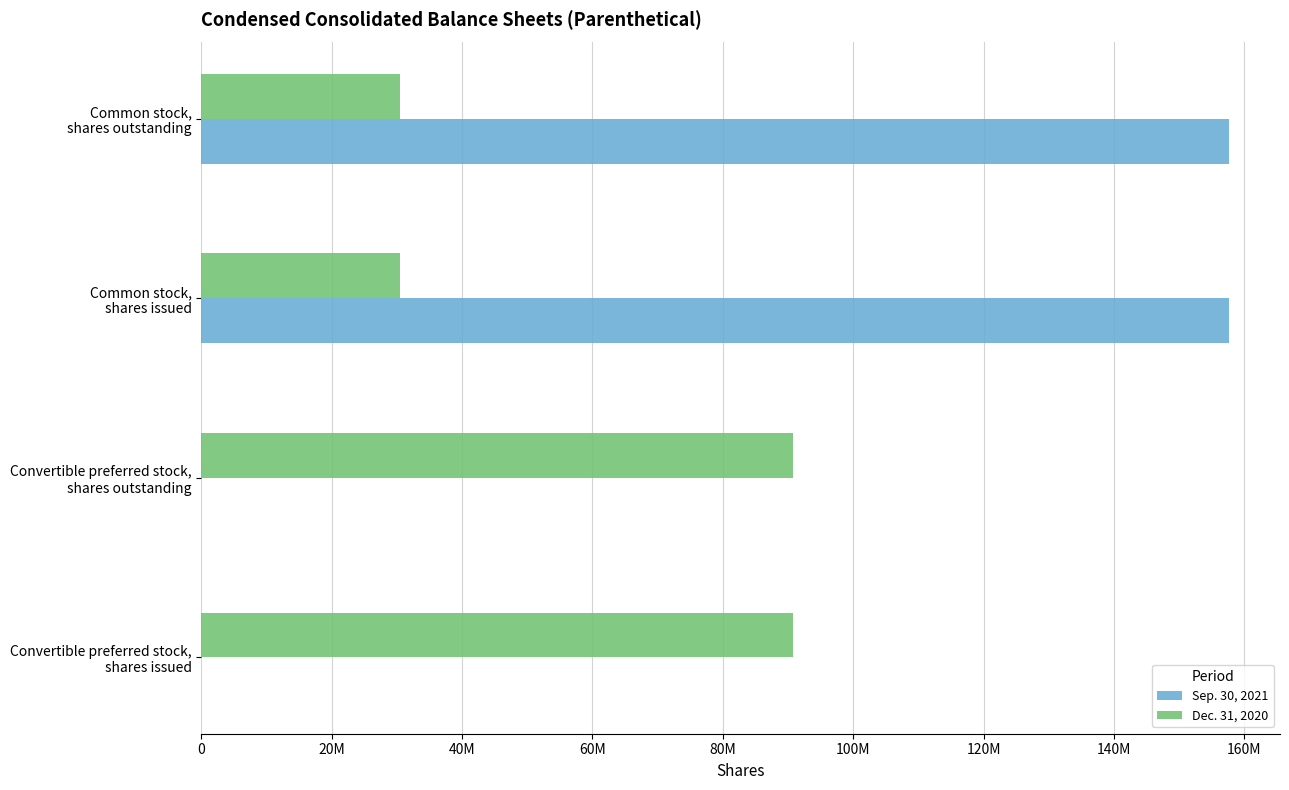

What are all the series names shown in the legend?

Sep. 30, 2021, Dec. 31, 2020